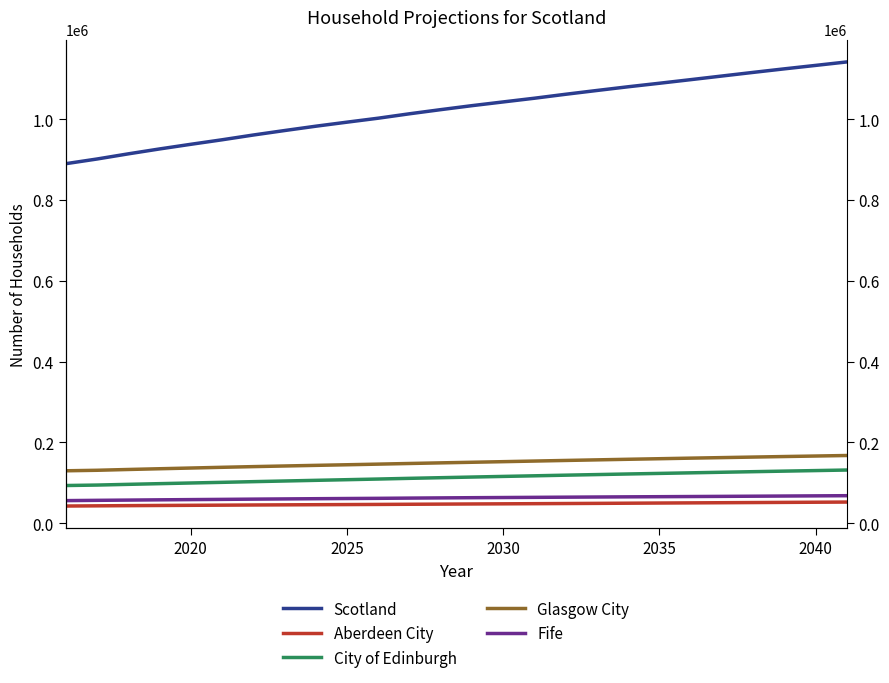

Which series has the largest total across all categories?

Scotland